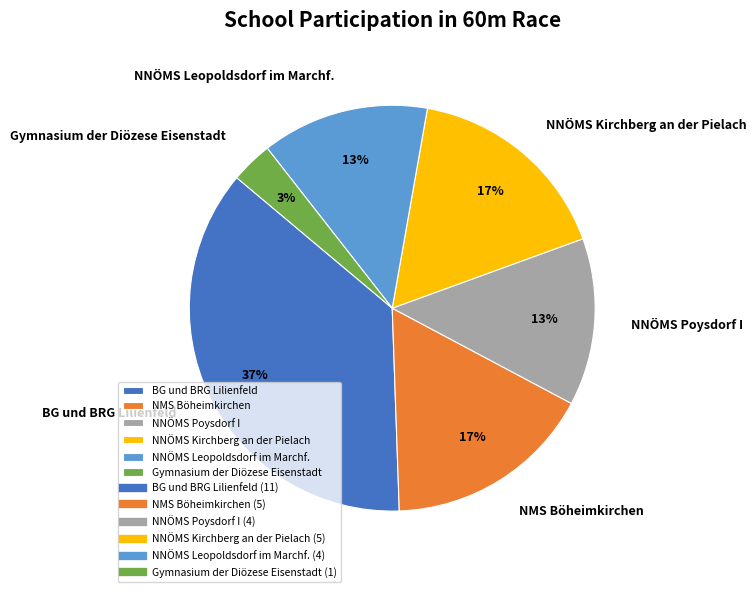

To the nearest percent, what portion does BG und BRG Lilienfeld represent?

37%